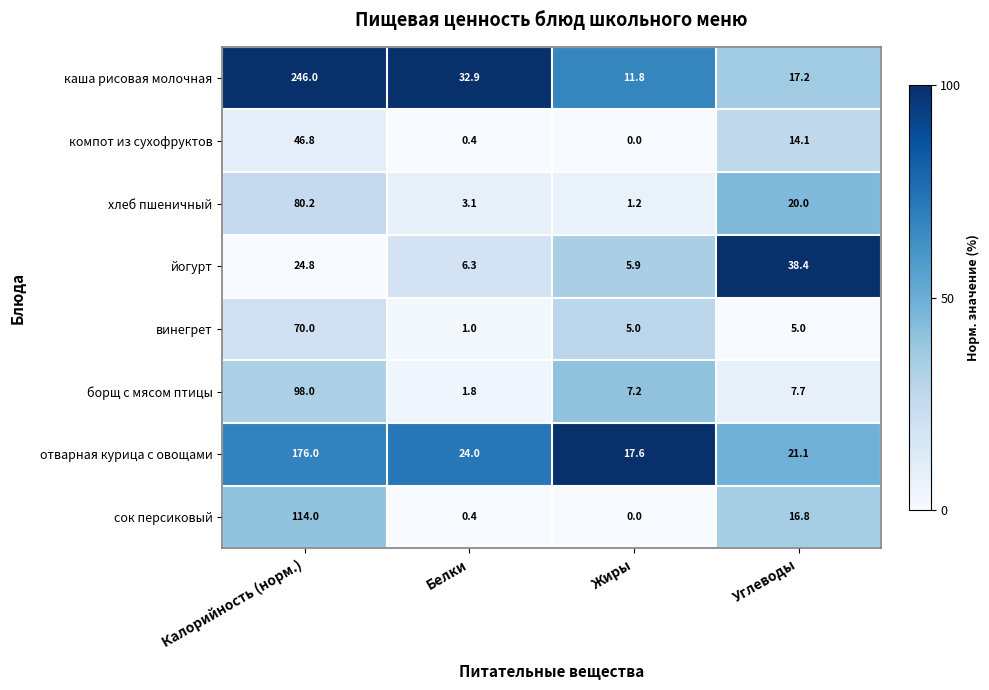

At how many categories does at least one series exceed 98?

1